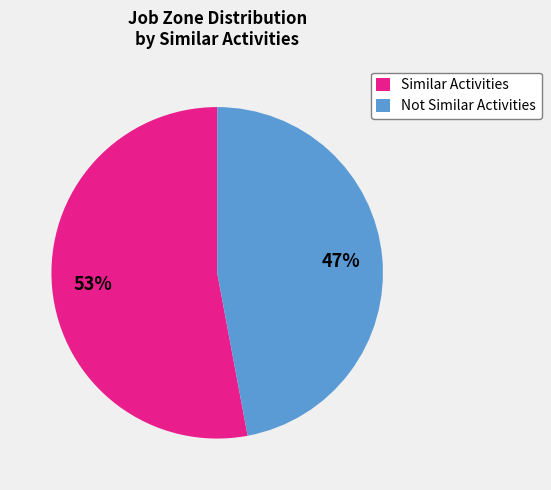

Combined, do Similar Activities and Not Similar Activities account for over 50%?

Yes